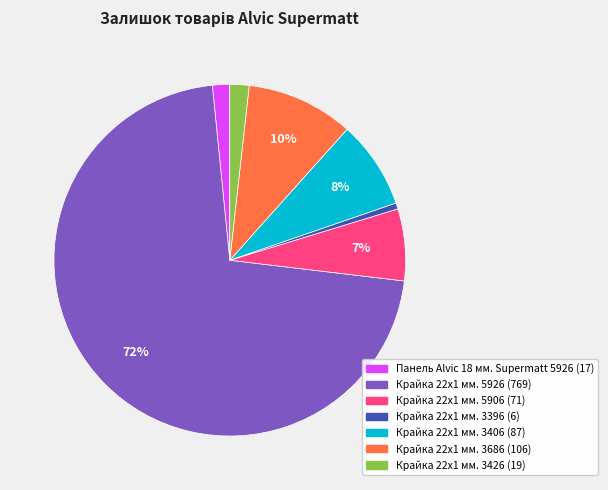

Which category has the smallest portion of the pie?

Крайка 22x1 мм. 3396